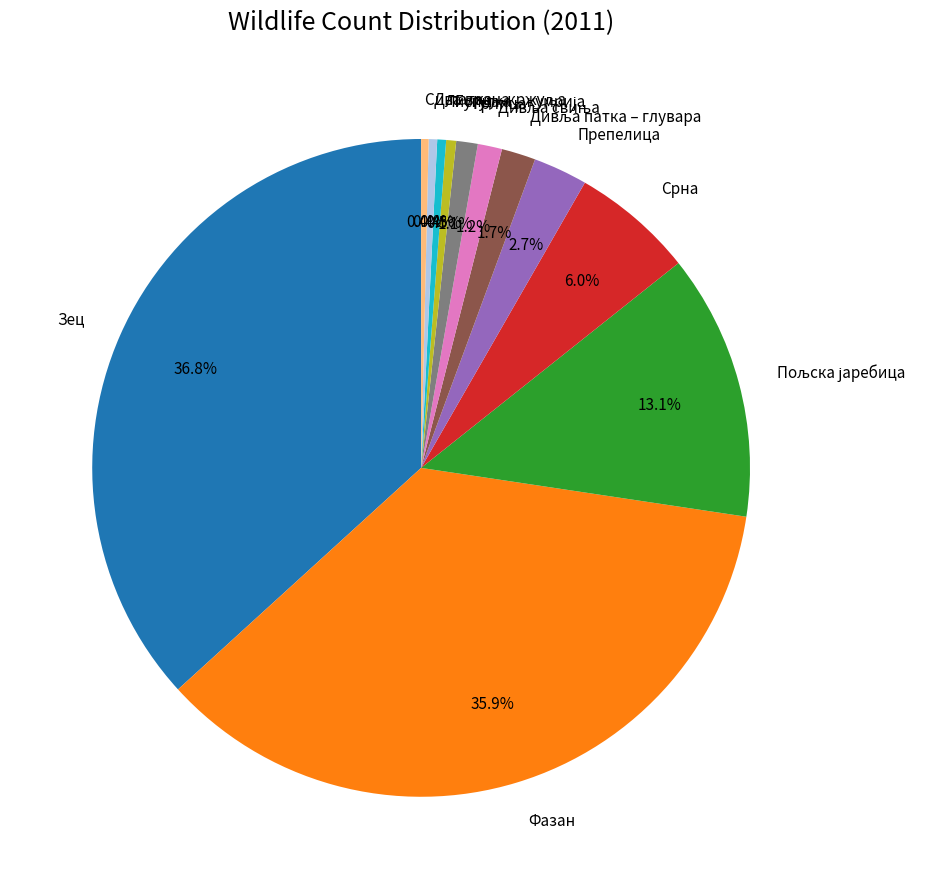

Is there any slice that represents more than half of the pie?

No